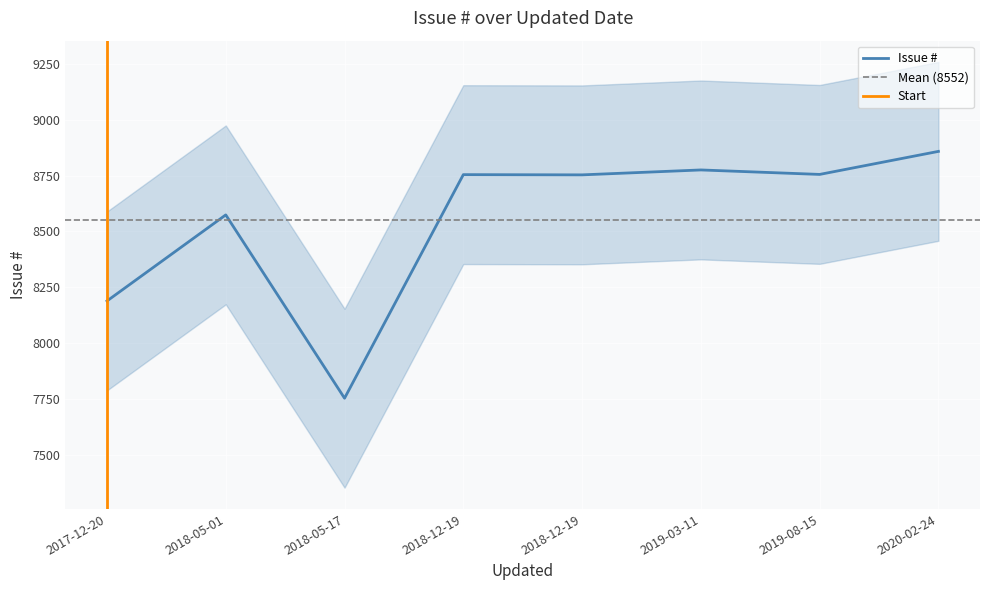

What is the change in value from 2017-12-20 to 2018-05-17?

-435